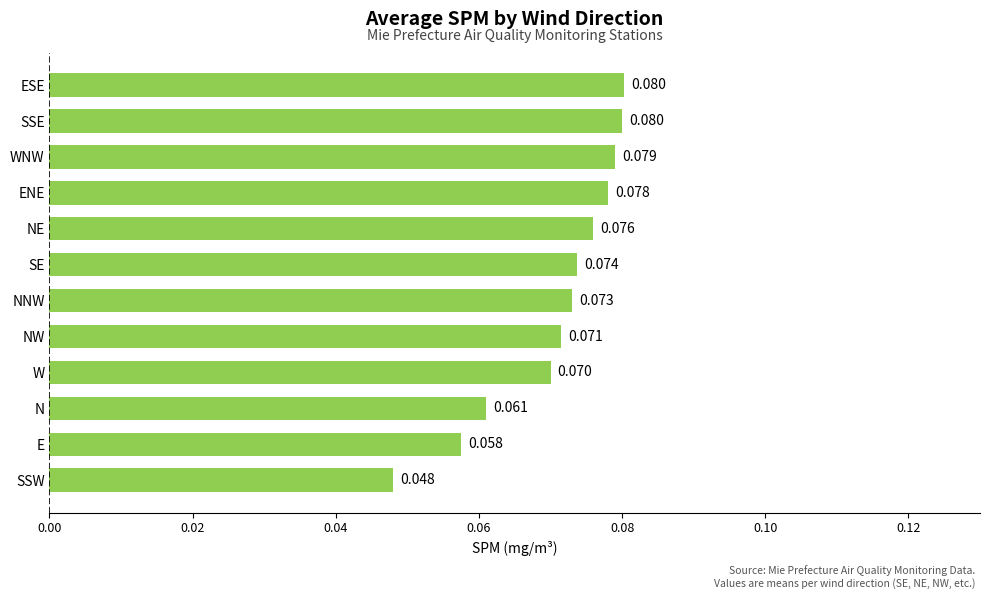

Between WNW and SE, which is larger?

WNW